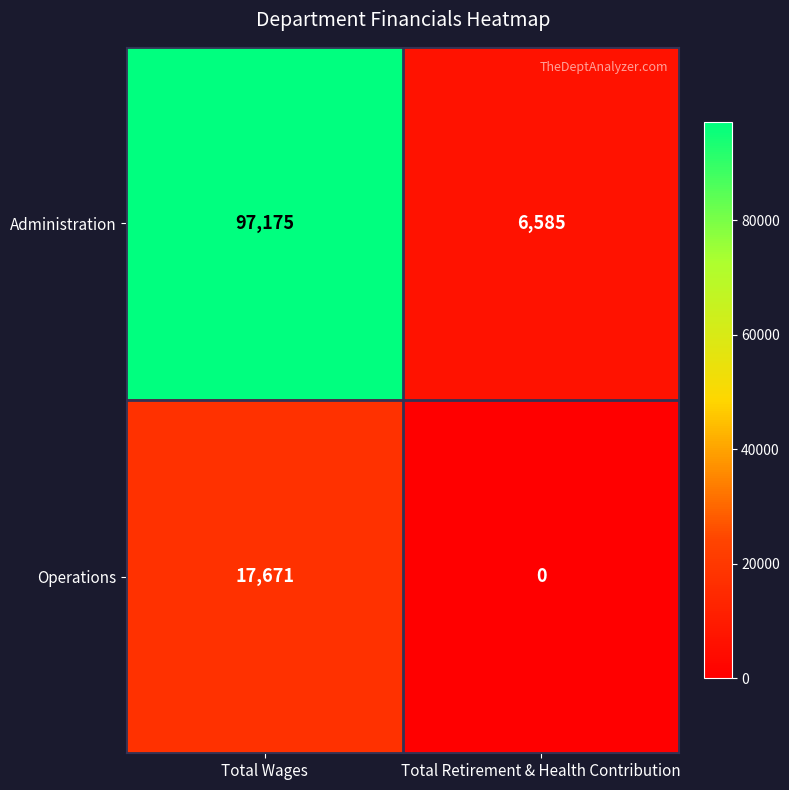

What is the total value across all series at Total Retirement & Health Contribution?

6585